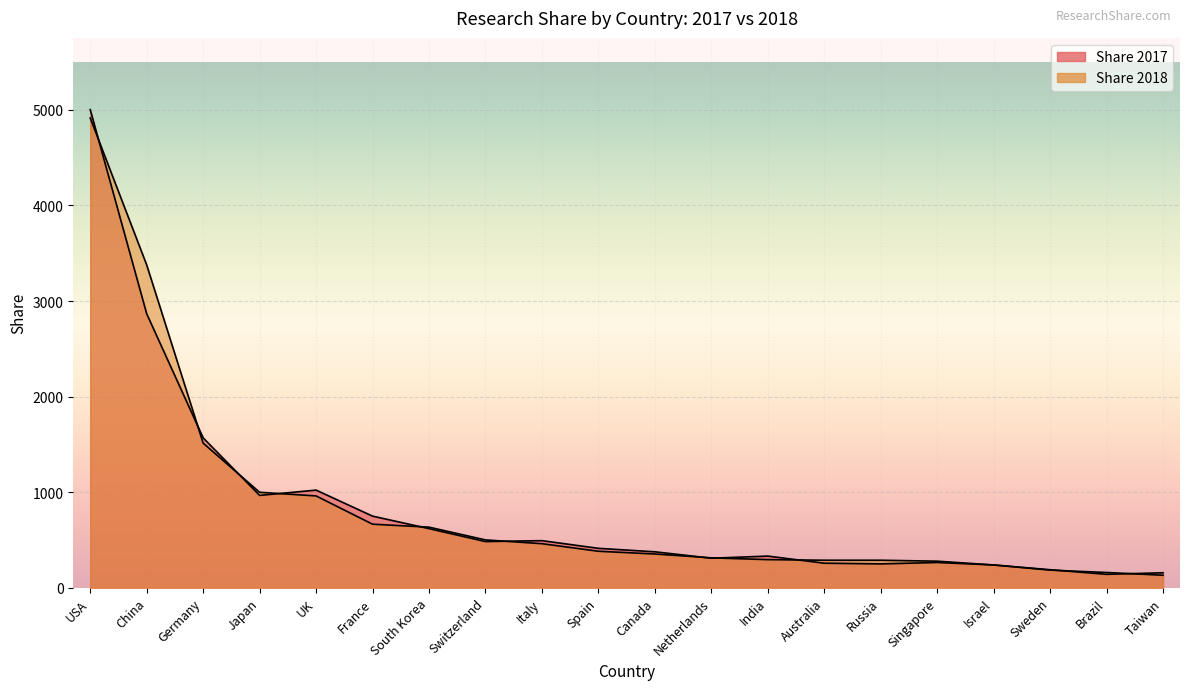

Rank the categories by Share 2017 value from highest to lowest.

USA, China, Germany, UK, Japan, France, South Korea, Italy, Switzerland, Spain, Canada, India, Netherlands, Singapore, Australia, Russia, Israel, Sweden, Taiwan, Brazil